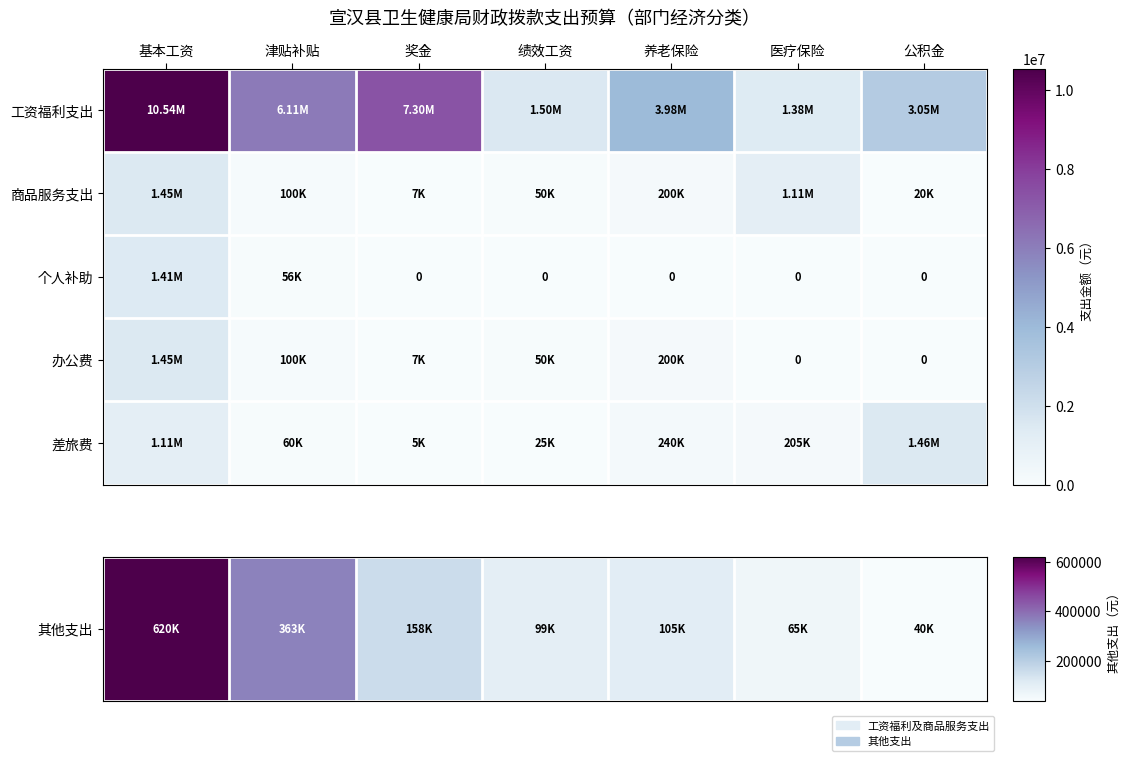

The value of 个人补助 at 基本工资 is 414709. True or false?

False